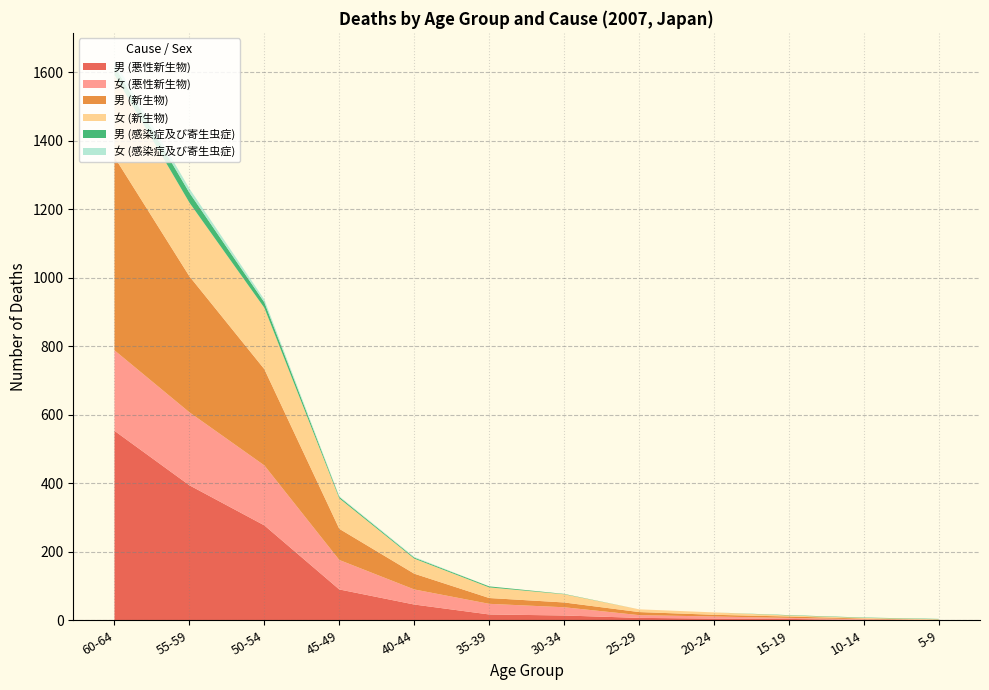

Reading left to right, list all the values displayed in this chart.

男 (悪性新生物): 60-64=553	55-59=394	50-54=277	45-49=90	40-44=46	35-39=17	30-34=14	25-29=7	20-24=5	15-19=4	10-14=1	5-9=0
女 (悪性新生物): 60-64=235	55-59=213	50-54=175	45-49=86	40-44=44	35-39=31	30-34=24	25-29=8	20-24=6	15-19=3	10-14=2	5-9=1
男 (新生物): 60-64=564	55-59=397	50-54=281	45-49=91	40-44=46	35-39=17	30-34=14	25-29=9	20-24=5	15-19=4	10-14=2	5-9=0
女 (新生物): 60-64=240	55-59=215	50-54=179	45-49=89	40-44=44	35-39=31	30-34=24	25-29=8	20-24=7	15-19=3	10-14=2	5-9=2
男 (感染症及び寄生虫症): 60-64=26	55-59=29	50-54=16	45-49=4	40-44=3	35-39=3	30-34=1	25-29=0	20-24=0	15-19=1	10-14=1	5-9=1
女 (感染症及び寄生虫症): 60-64=15	55-59=12	50-54=8	45-49=2	40-44=2	35-39=0	30-34=0	25-29=0	20-24=0	15-19=0	10-14=0	5-9=0